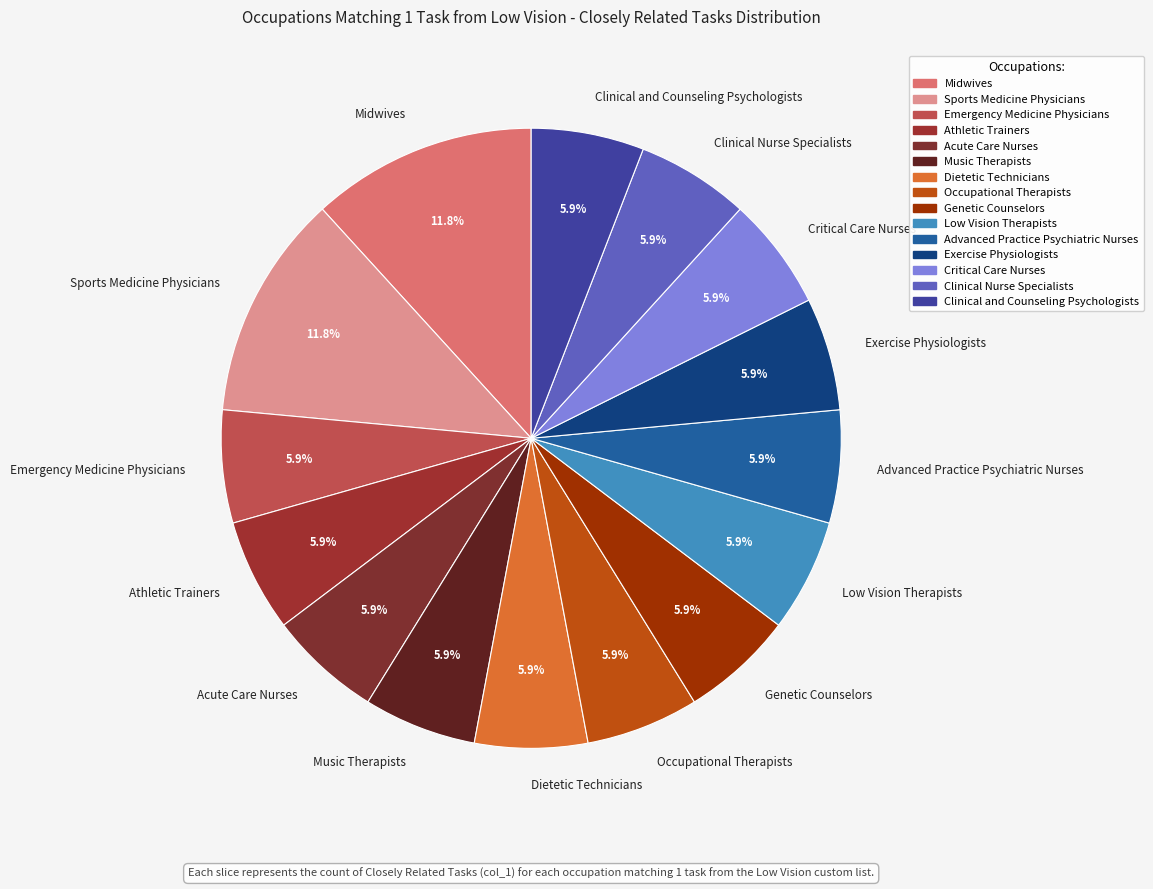

To the nearest percent, what is the difference between the largest and smallest slice percentages?

6%